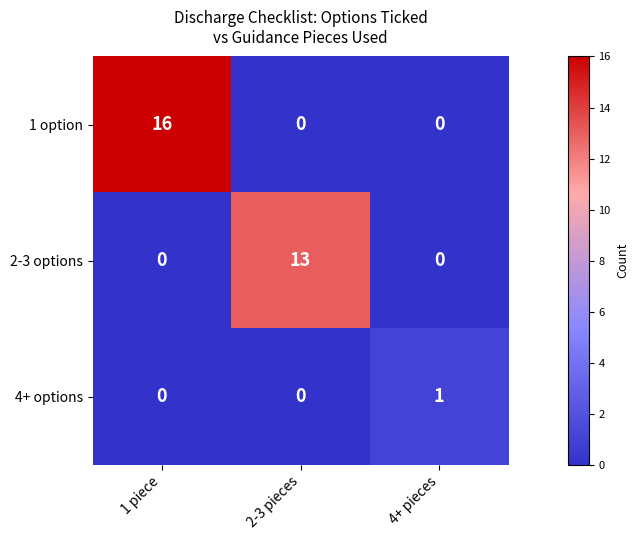

Reading right to left, transcribe all the data shown in this chart.

1 option: 4+ pieces=0	2-3 pieces=0	1 piece=16
2-3 options: 4+ pieces=0	2-3 pieces=13	1 piece=0
4+ options: 4+ pieces=1	2-3 pieces=0	1 piece=0